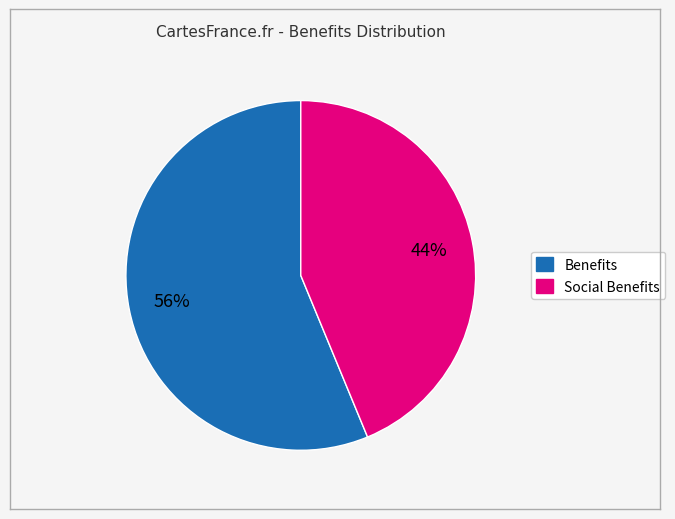

What percentage is the Benefits slice, to the nearest percent?

56%